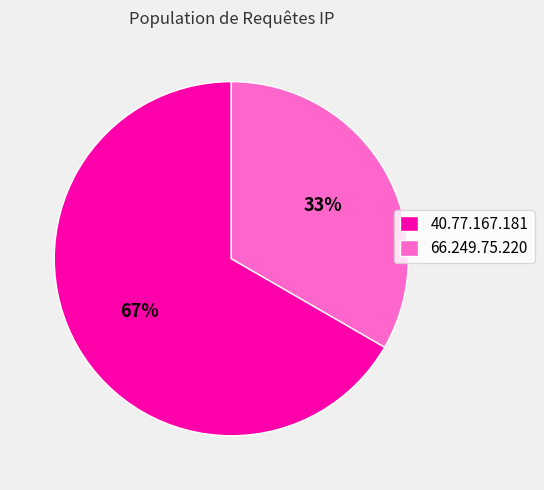

To the nearest percent, what is the average slice percentage?

50%